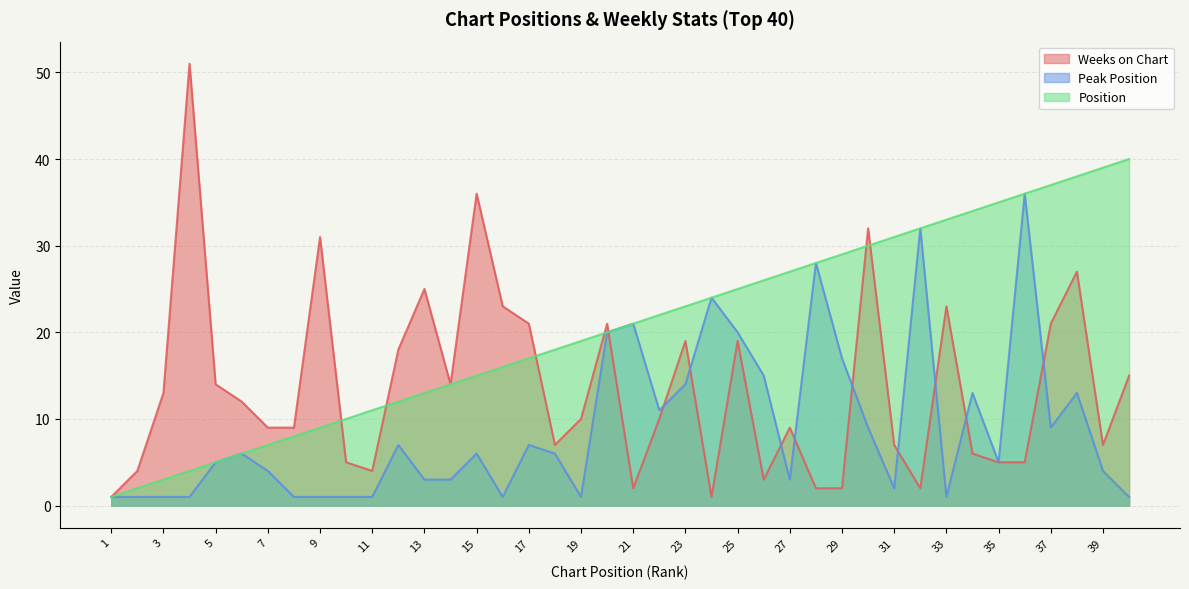

In Weeks on Chart, how many points are lower than both neighbors (excluding endpoints)?

8